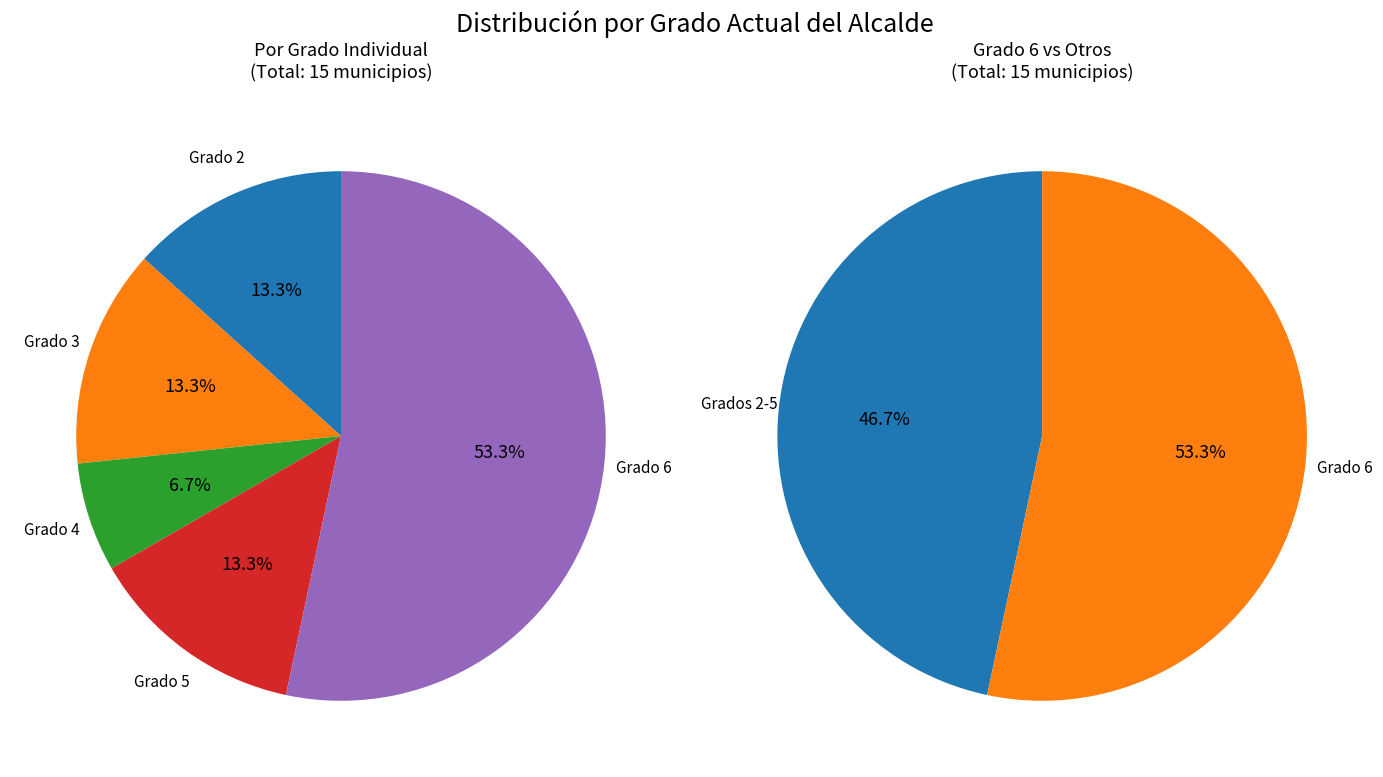

What is the ratio of the value at 2 to the value at 6?

0.2